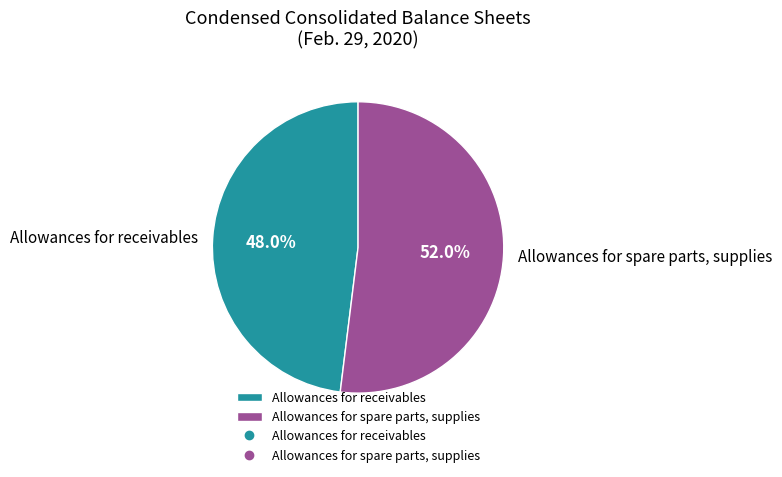

To the nearest percent, what is the difference between the largest and smallest slice percentages?

4%